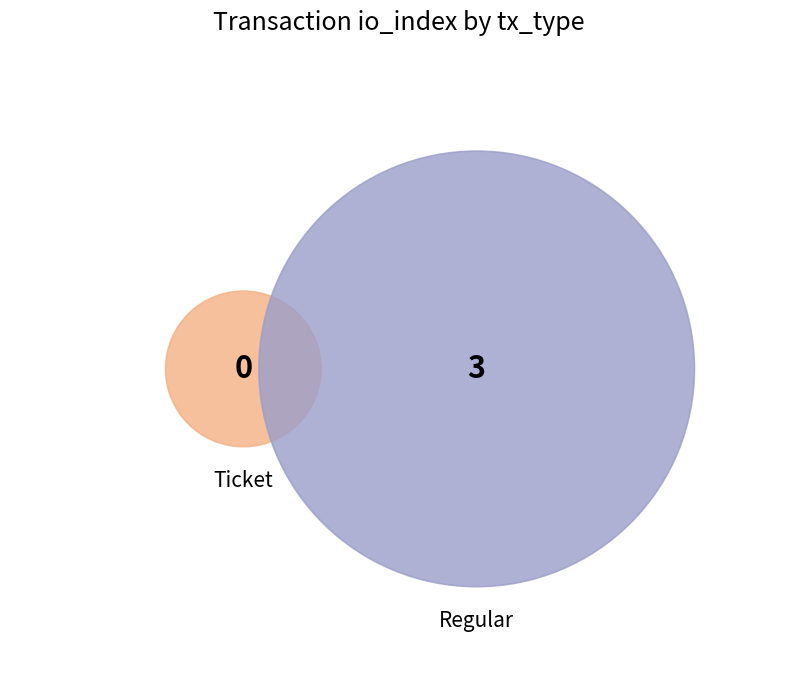

How much of the chart is everything except Ticket?

100.0%